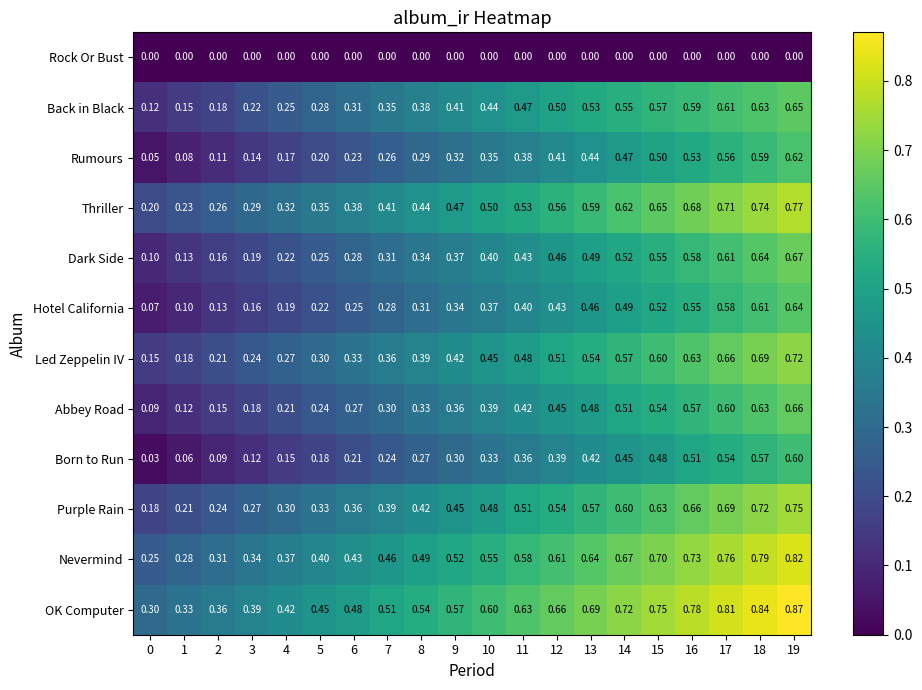

At which category is the sum across all series the highest?

19